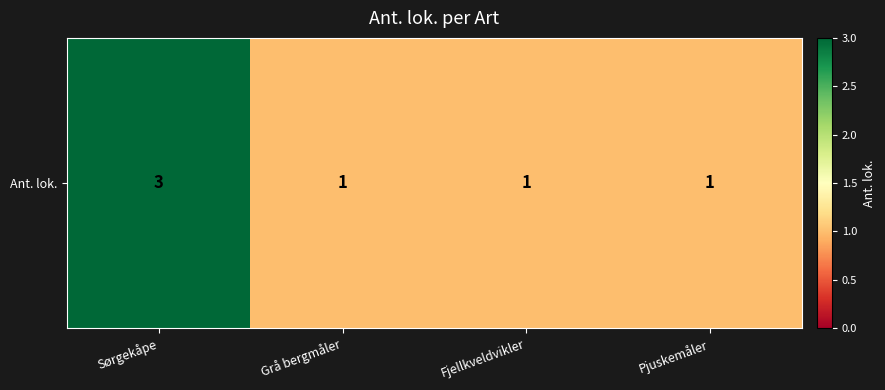

The value at Sørgekåpe is 3. True or false?

True